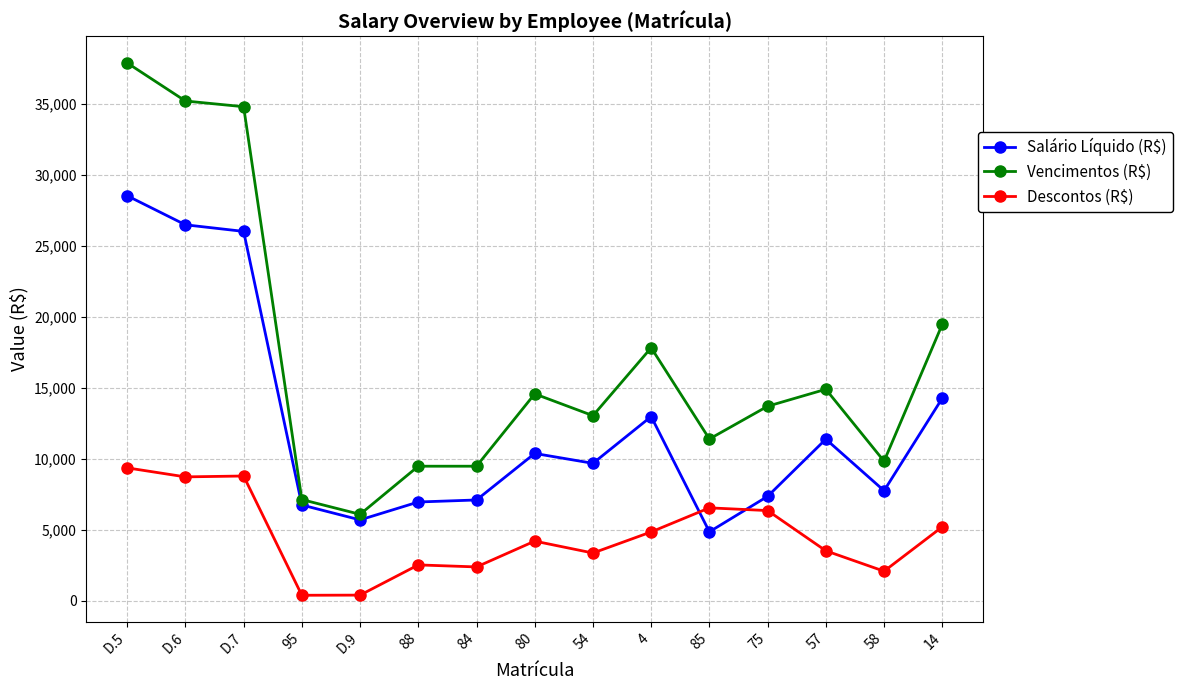

Between 80 and 4, which series saw the biggest shift?

Vencimentos (R$)